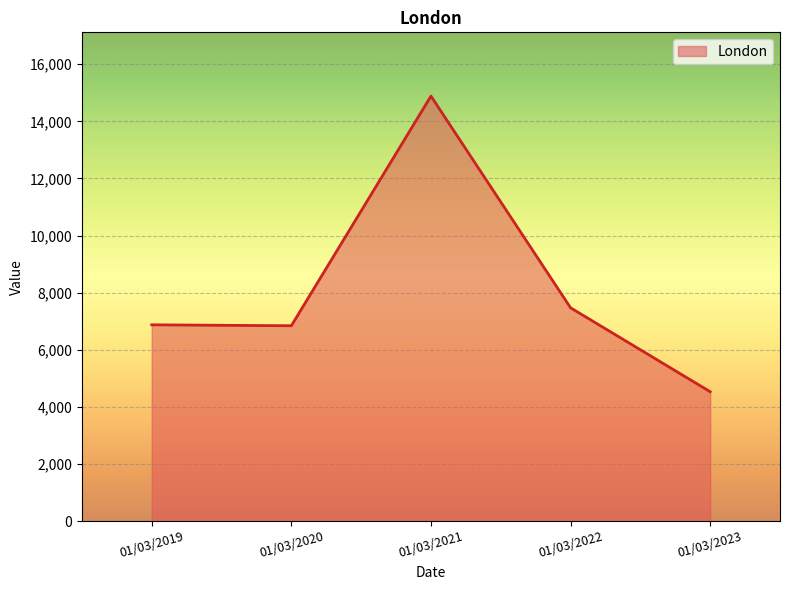

What is the change in value from 01/03/2020 to 01/03/2023?

-2310